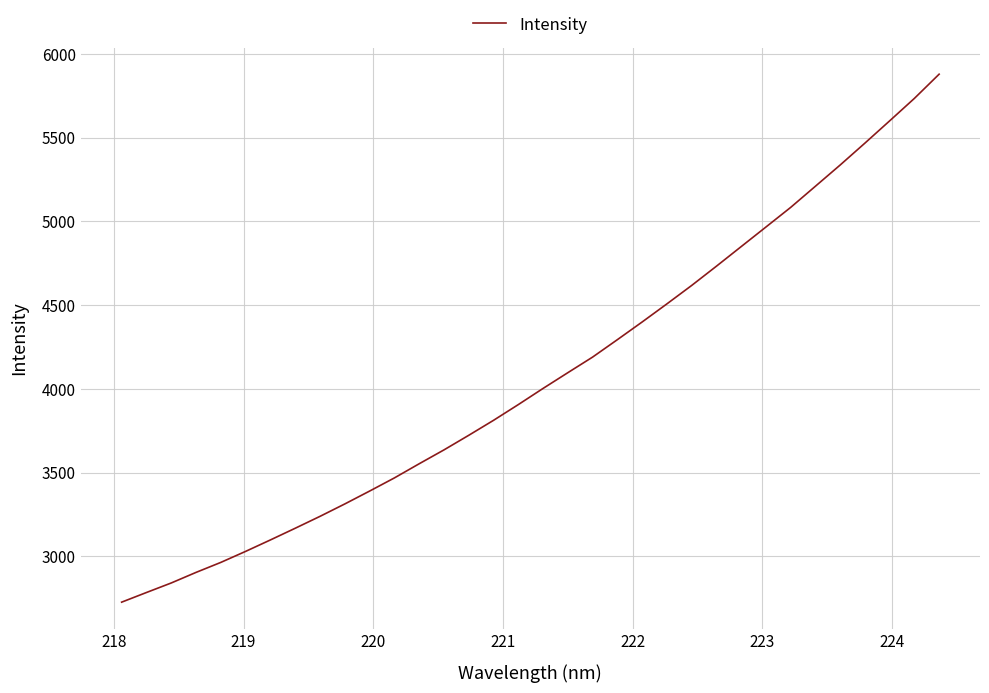

What is the minimum value shown in the chart?

2726.9